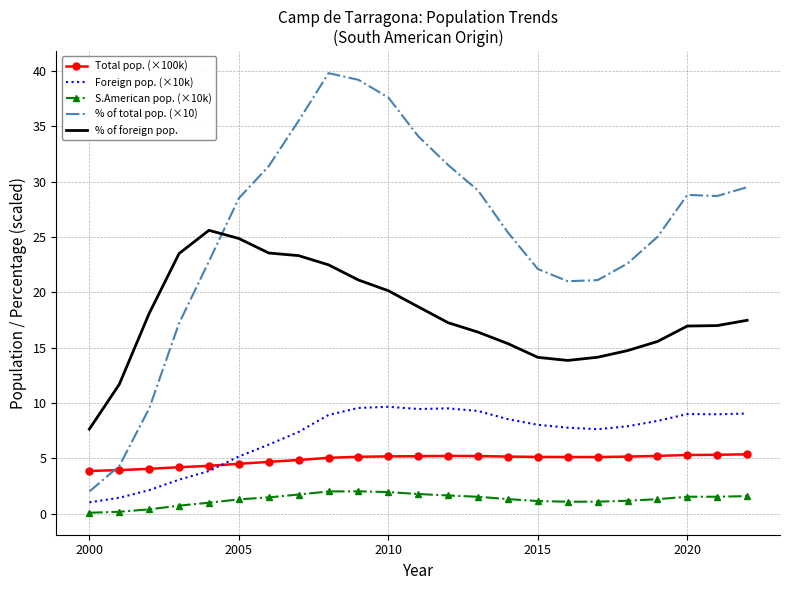

Which series has the largest range (max minus min)?

% of total pop. (×10)